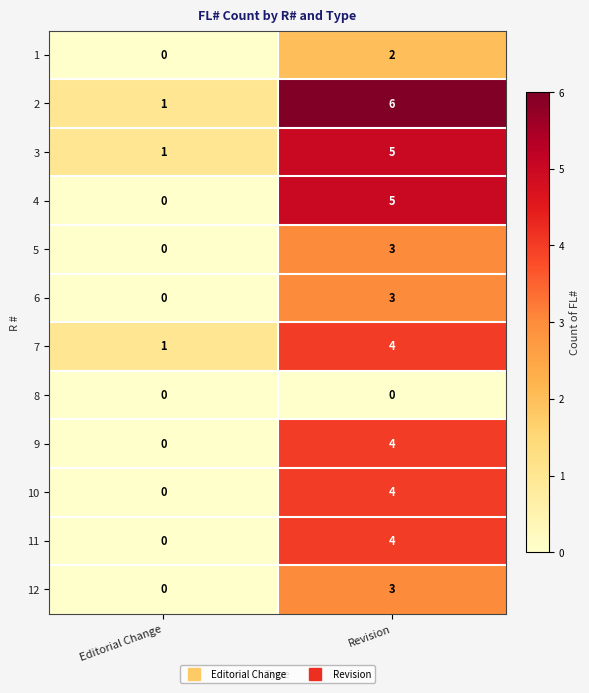

What is the greatest value displayed?

6